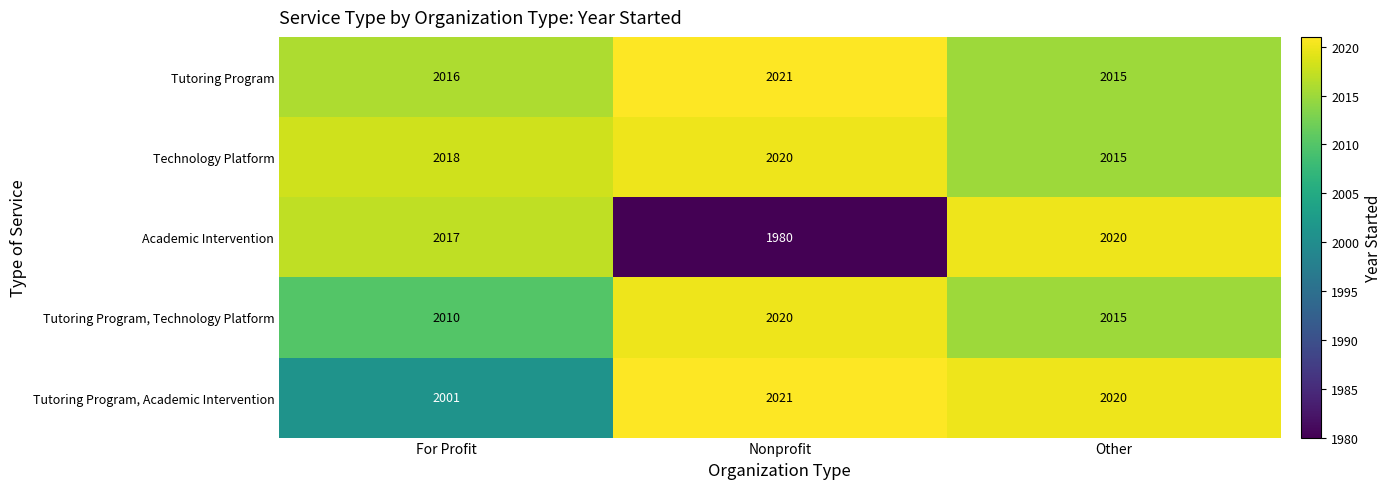

What is the difference between the Tutoring Program, Technology Platform values at Nonprofit and Other?

5